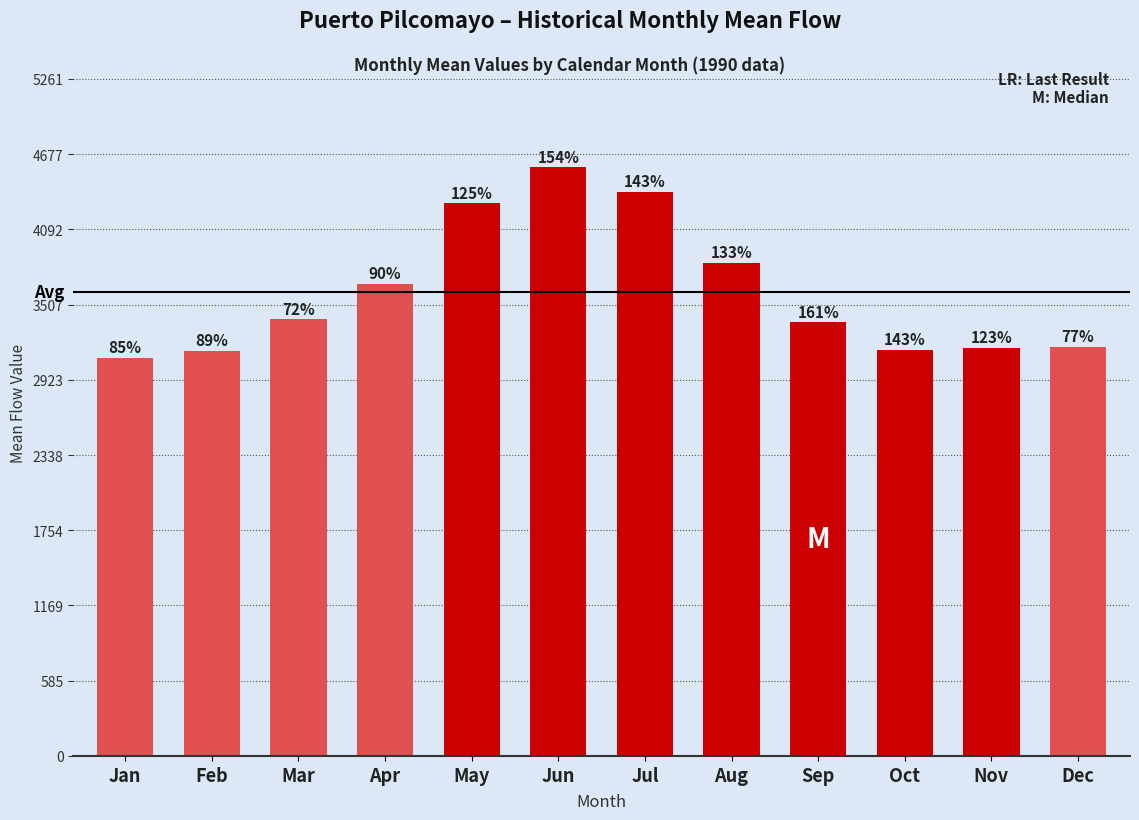

How many bars are there in total?

12